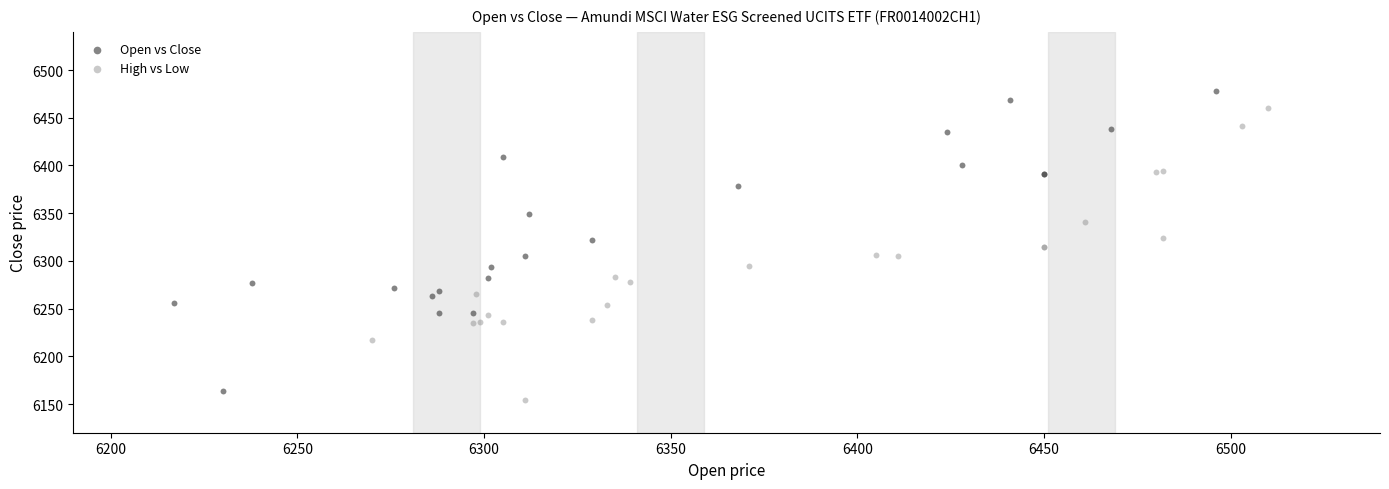

Which series reaches the maximum Y coordinate?

Open vs Close